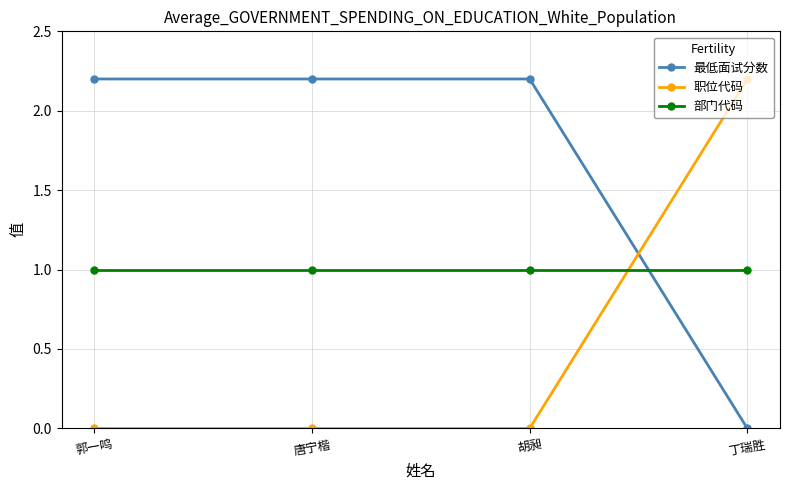

Where do 最低面试分数 and 部门代码 first cross each other?

胡昶 and 丁瑞胜